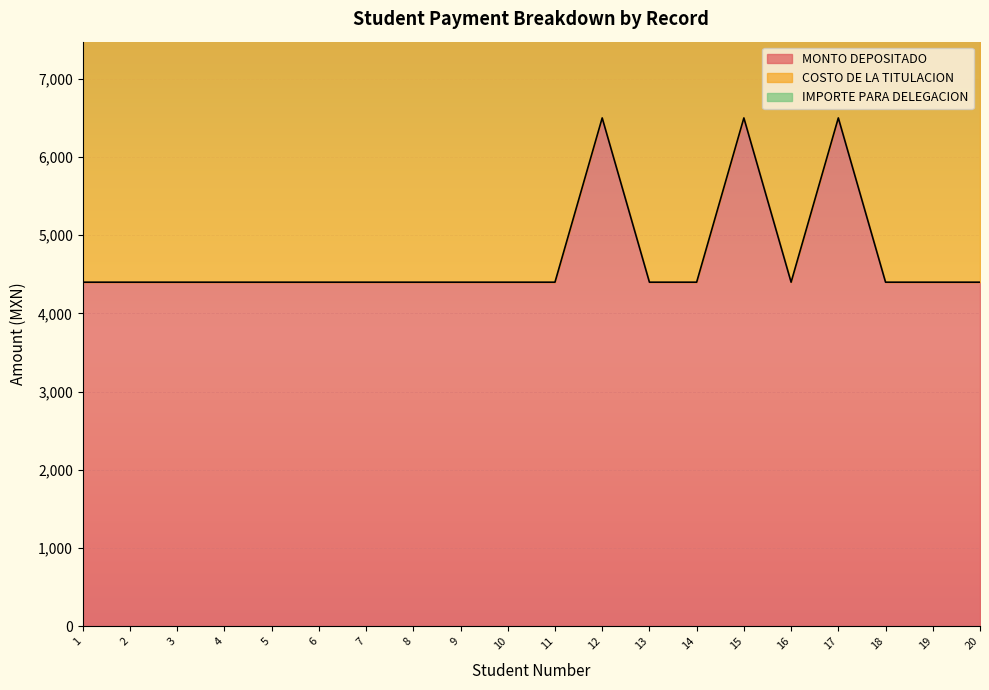

What is the maximum value shown in the chart?

10900